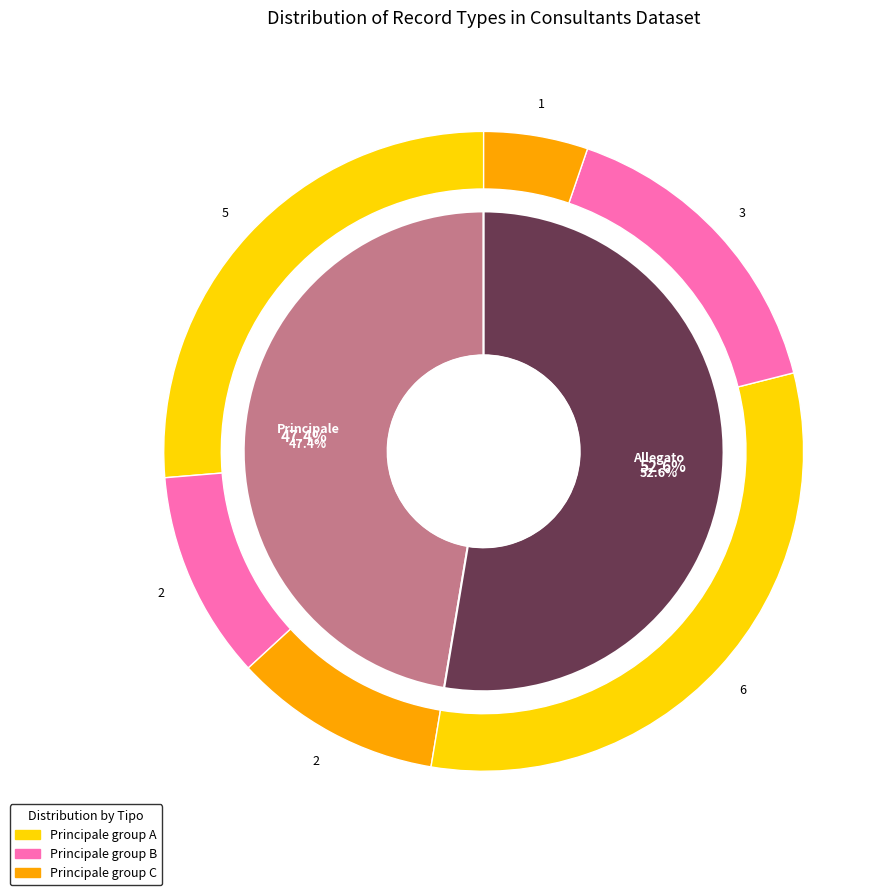

To the nearest percent, what is the combined percentage of Principale and Allegato?

100%